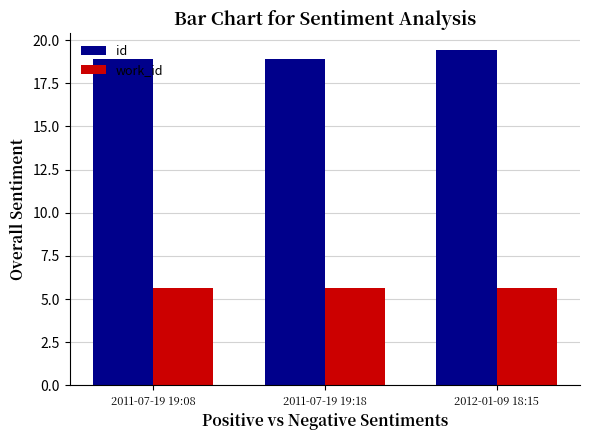

How many bars are there in total?

6